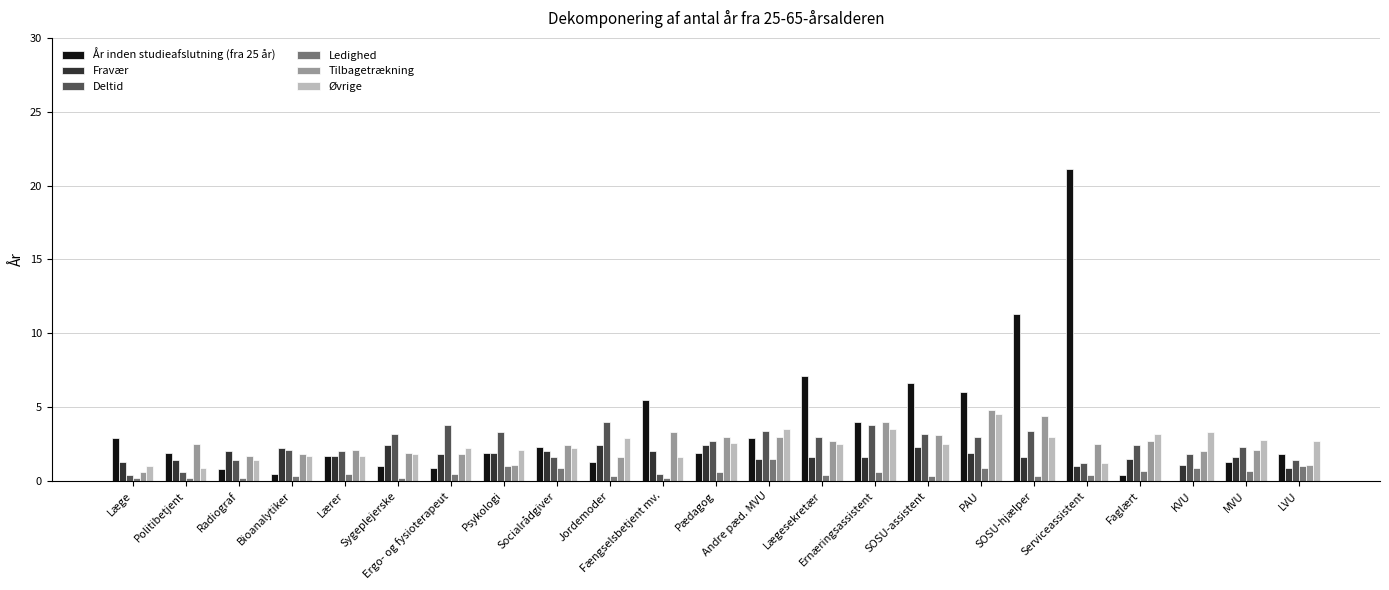

What is the total value across all series at Læge?

6.4